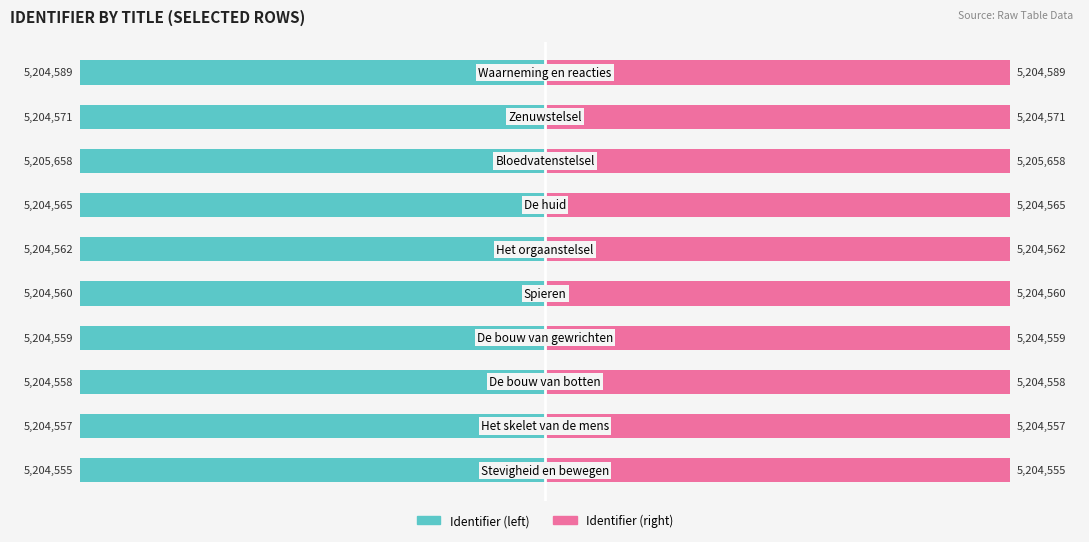

Rank the categories by Identifier (right) value from highest to lowest.

7, 9, 8, 6, 5, 4, 3, 2, 1, 0